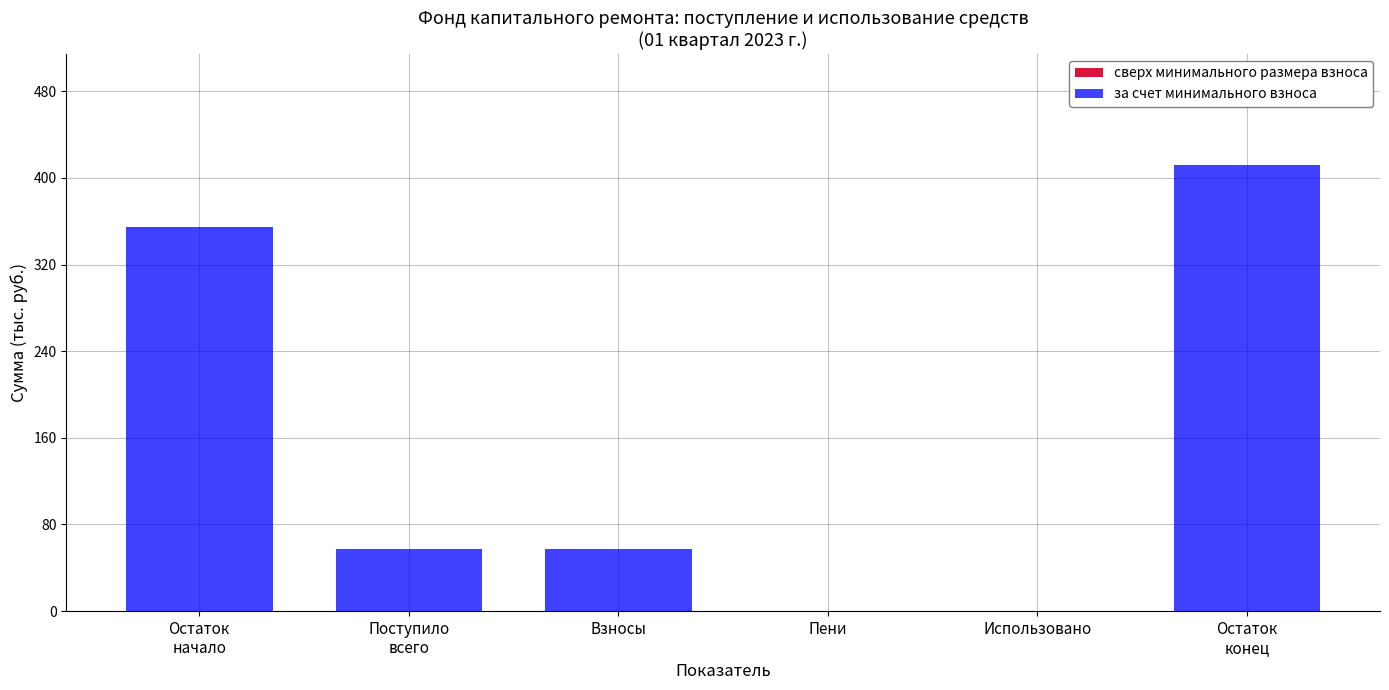

Is it true that the value at Использовано is 153.0?

False